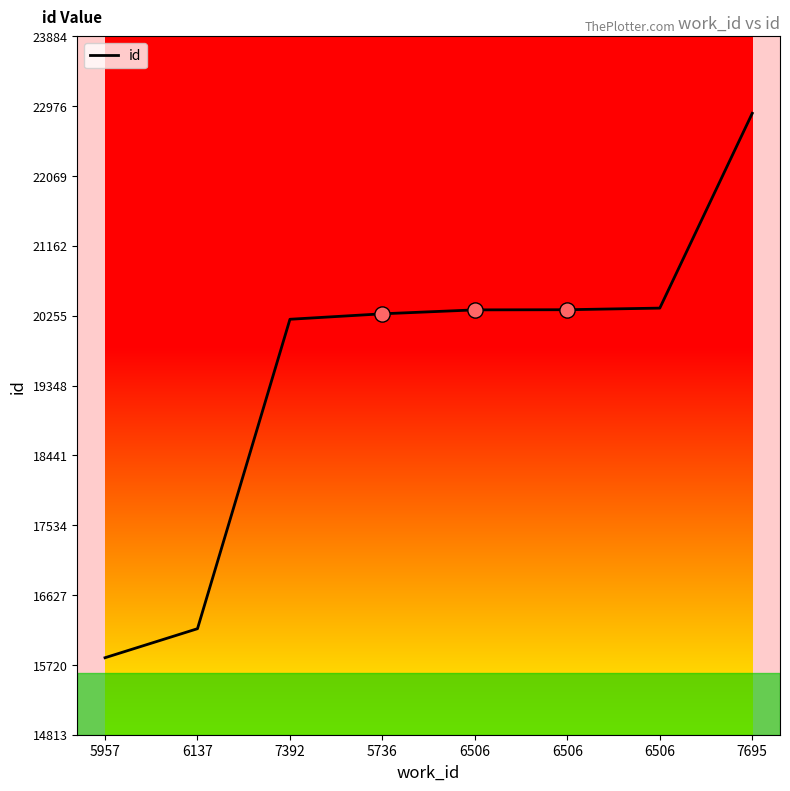

Approximately how many times larger is the value at 6506 compared to 5736?

1.0